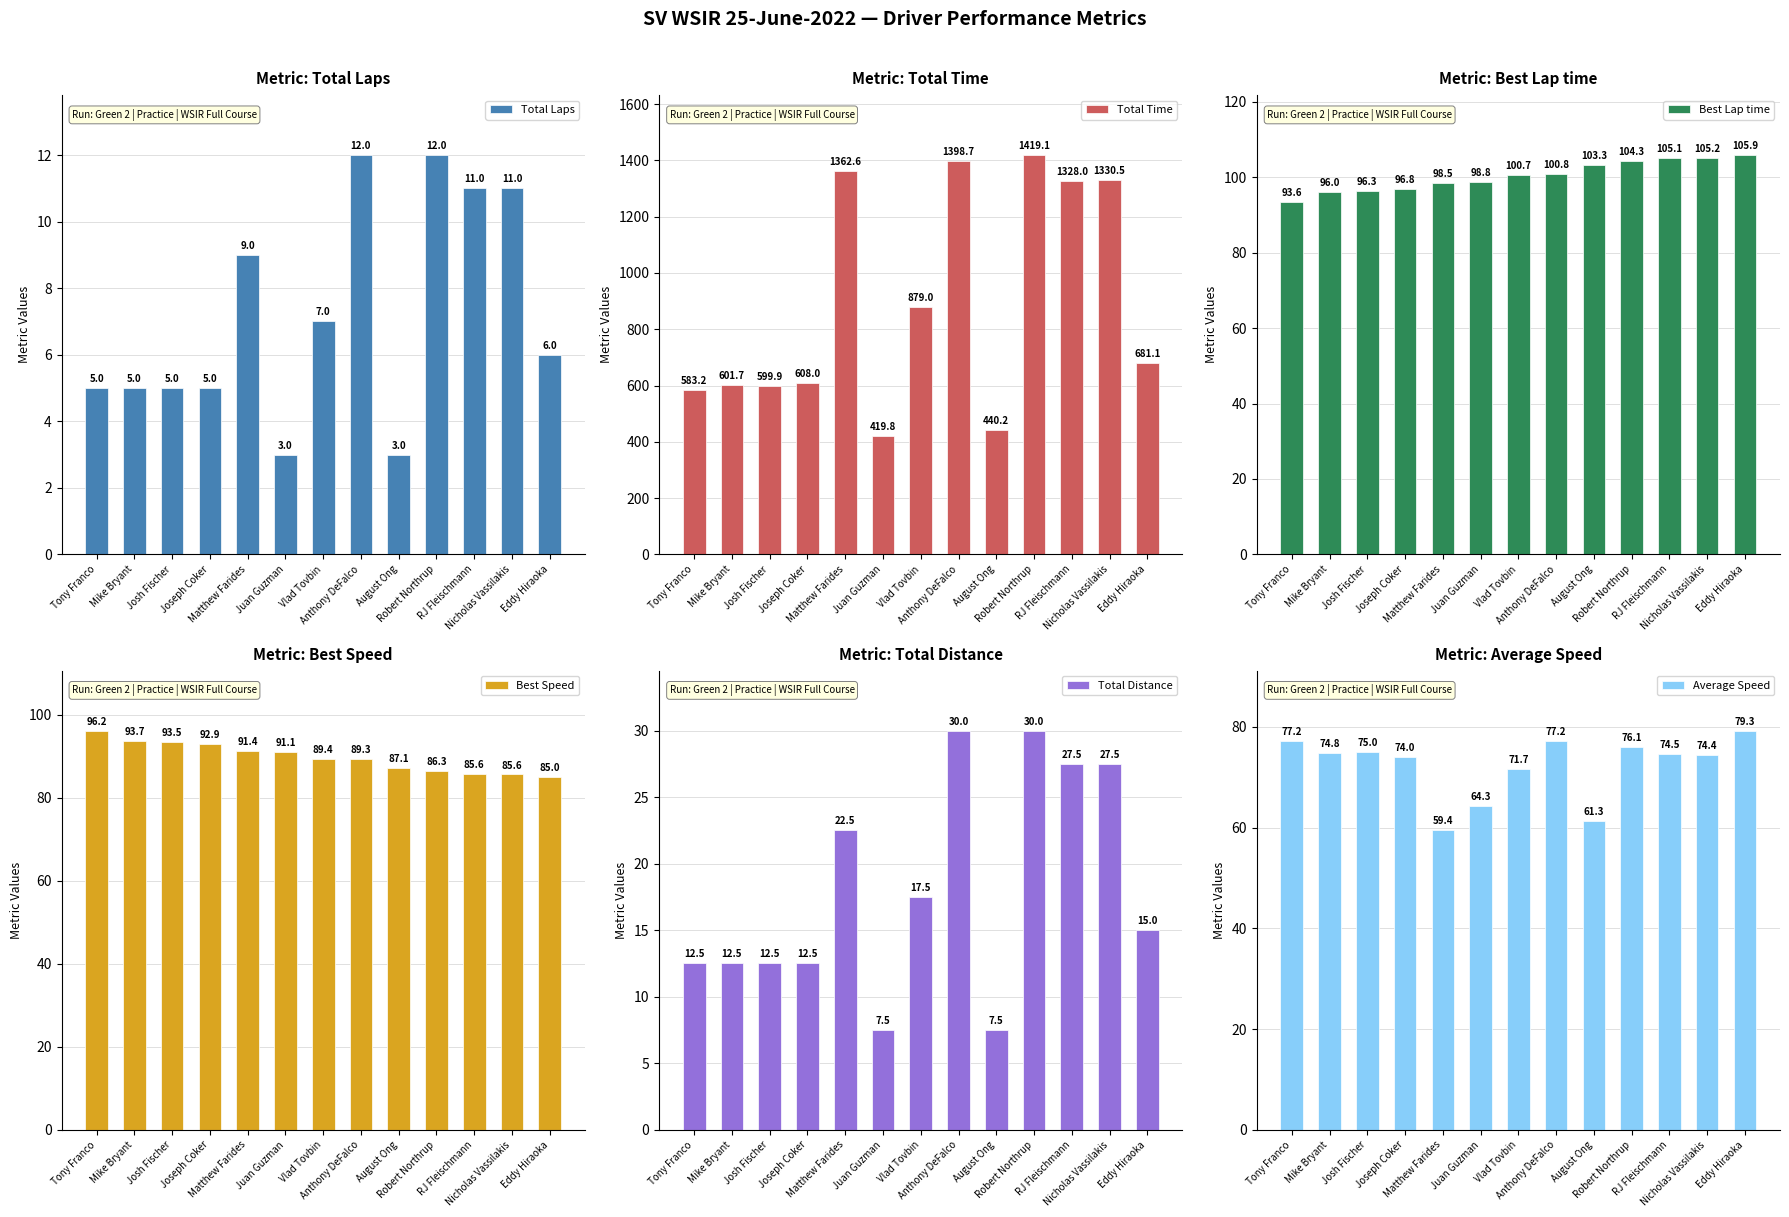

Reading right to left, transcribe all the data shown in this chart.

Total Laps: 6.0	11.0	11.0	12.0	3.0	12.0	7.0	3.0	9.0	5.0	5.0	5.0	5.0
Total Time: 681.1	1330.5	1328.0	1419.1	440.2	1398.7	879.0	419.8	1362.6	608.0	599.9	601.7	583.2
Best Lap time: 105.9	105.2	105.1	104.3	103.3	100.8	100.7	98.8	98.5	96.8	96.3	96.0	93.6
Best Speed: 85.0	85.6	85.6	86.3	87.1	89.3	89.4	91.1	91.4	92.9	93.5	93.7	96.2
Total Distance: 15.0	27.5	27.5	30.0	7.5	30.0	17.5	7.5	22.5	12.5	12.5	12.5	12.5
Average Speed: 79.3	74.4	74.5	76.1	61.3	77.2	71.7	64.3	59.4	74.0	75.0	74.8	77.2